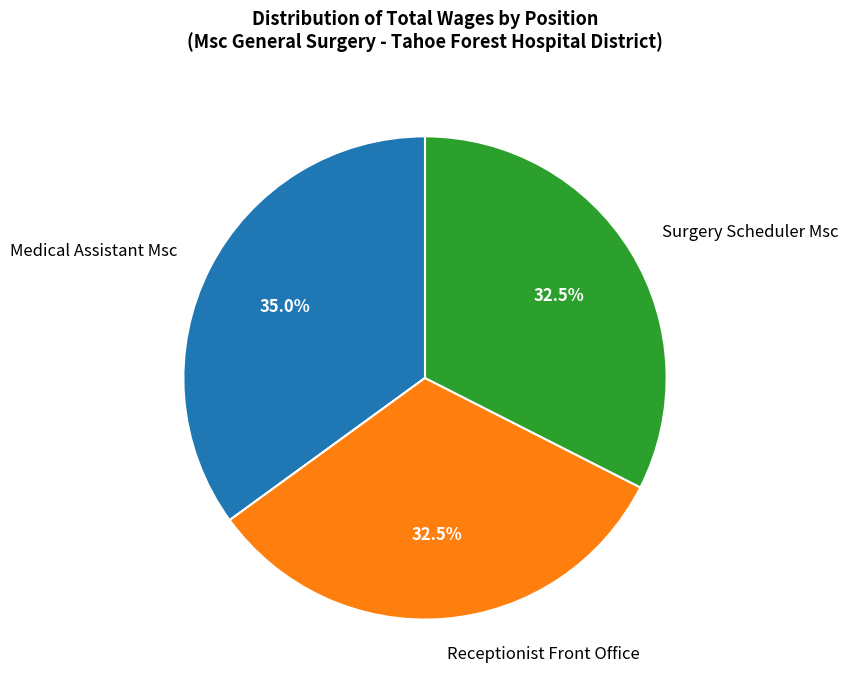

Do Surgery Scheduler Msc and Receptionist Front Office together represent more than half of the pie?

Yes